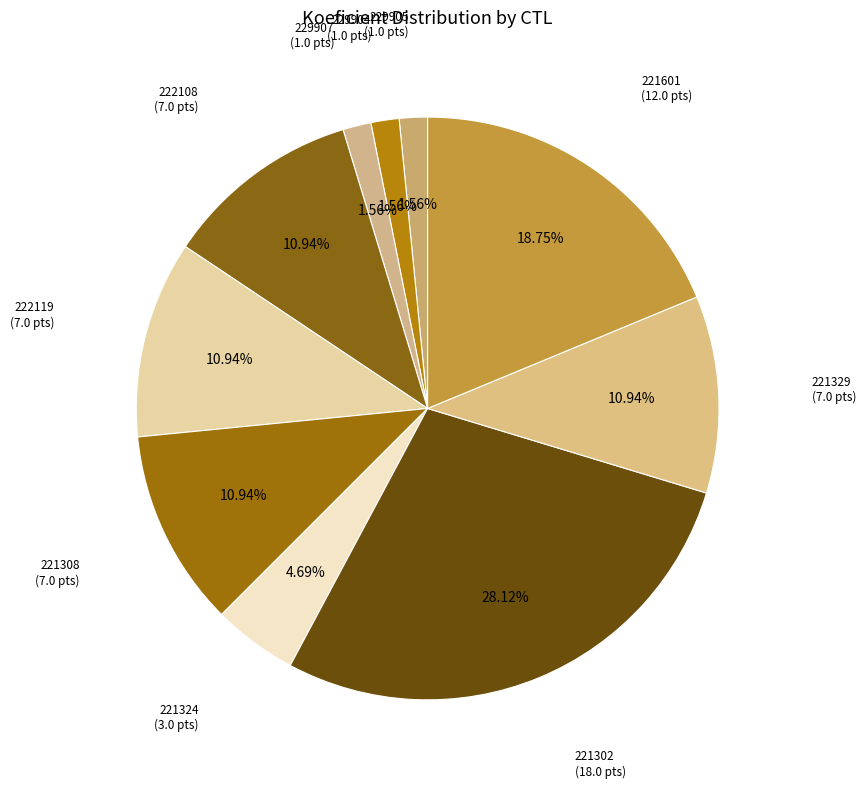

Count the number of slices in the pie.

10